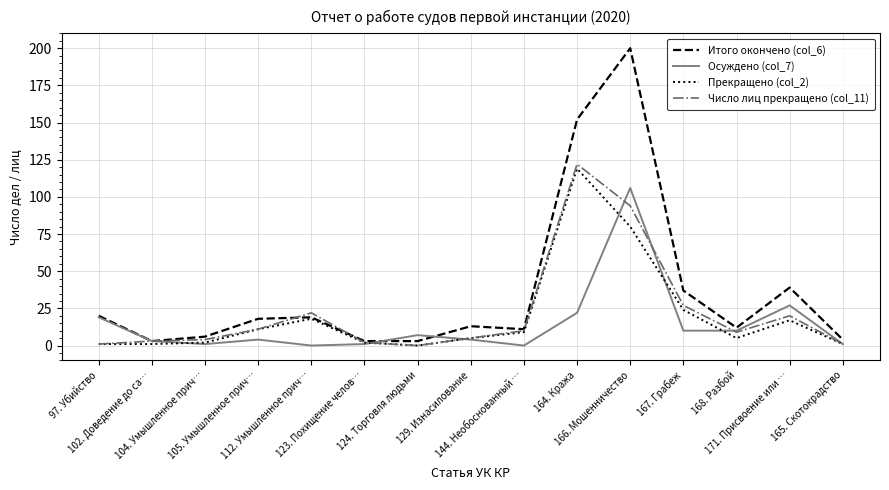

Where does the Итого окончено (col_6) series first go above 13?

97. Убийство